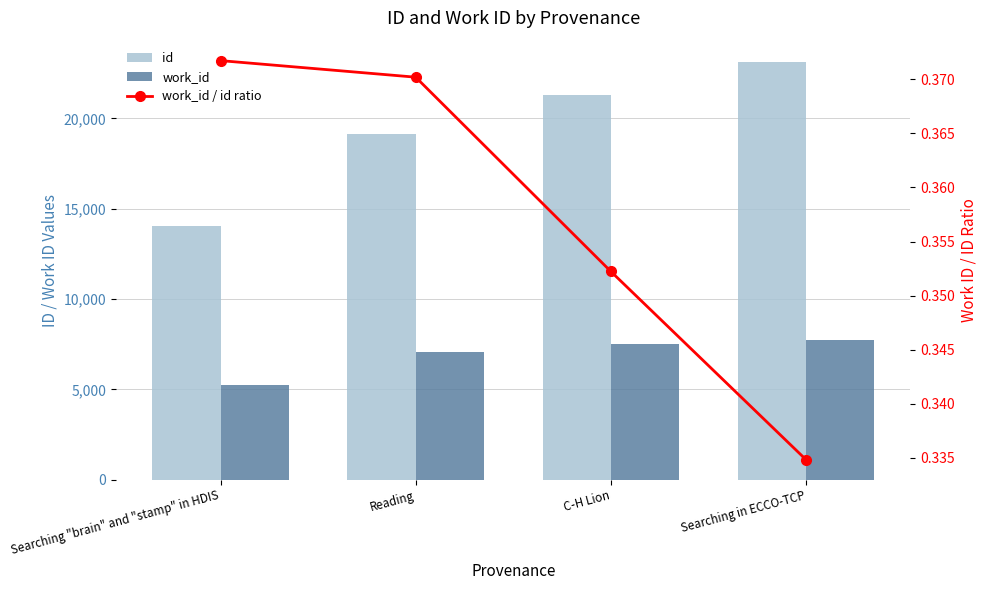

How many data points does each series have?

4